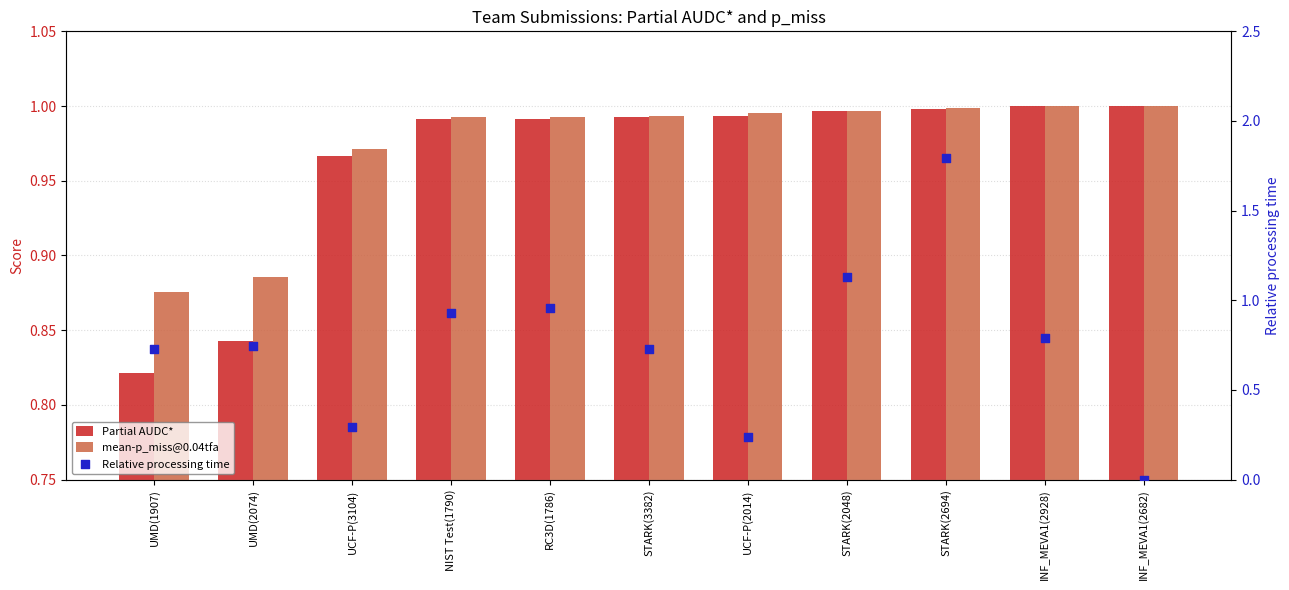

Which series has the largest Y range (max minus min)?

Relative processing time